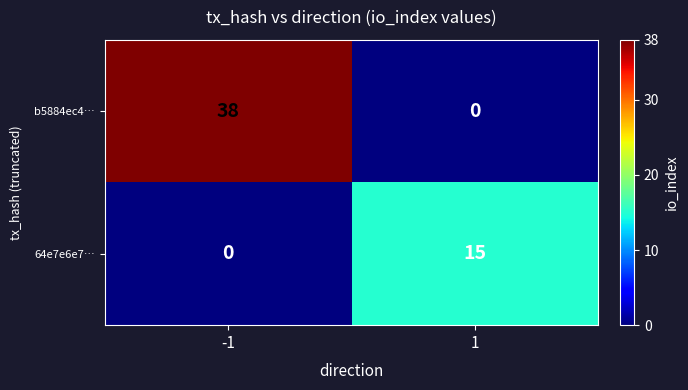

Which series has the largest range (max minus min)?

b5884ec4…